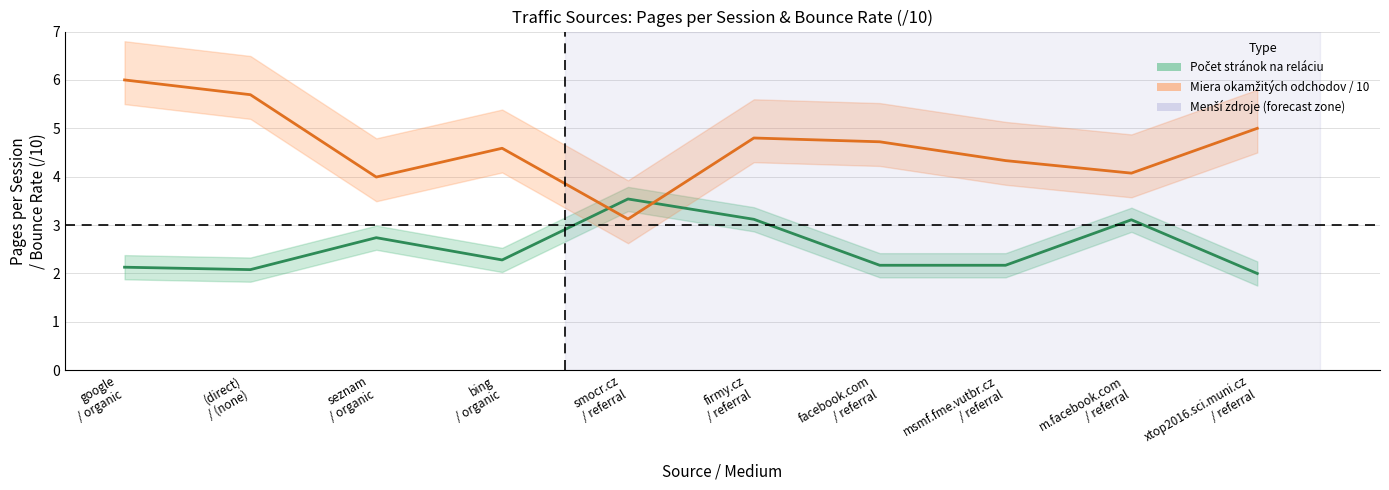

True or false: Miera okamžitých odchodov / 10 has a value of 4.3 at msmf.fme.vutbr.cz
/ referral.

True